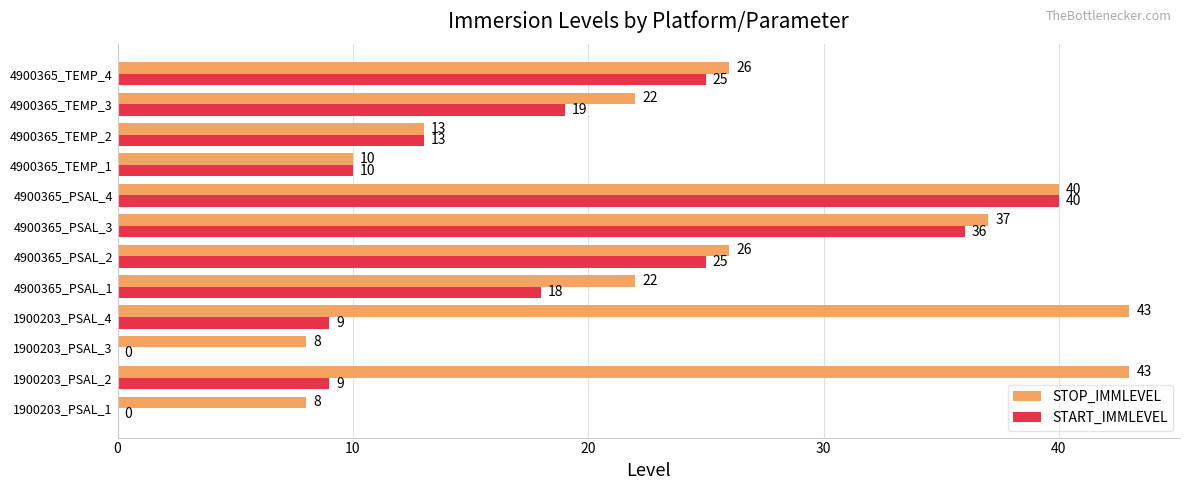

Which series has the largest range (max minus min)?

START_IMMLEVEL